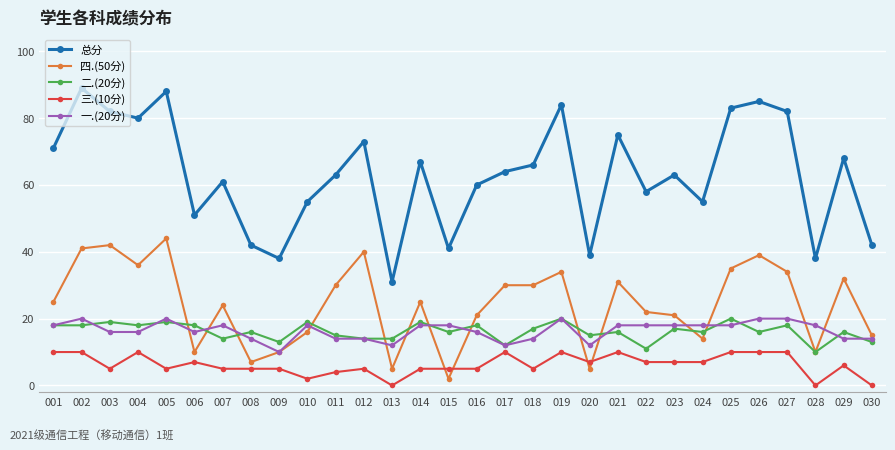

Rank the series at 024 from highest to lowest value.

总分, 一.(20分), 二.(20分), 四.(50分), 三.(10分)